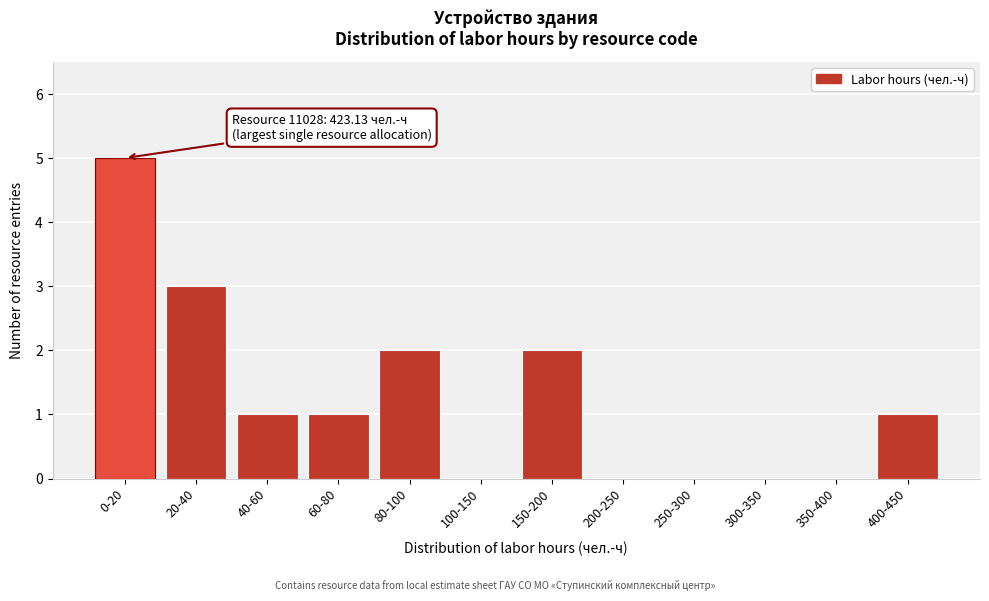

Reading left to right, extract all data points from this chart.

0-20=5	20-40=3	40-60=1	60-80=1	80-100=2	100-150=0	150-200=2	200-250=0	250-300=0	300-350=0	350-400=0	400-450=1